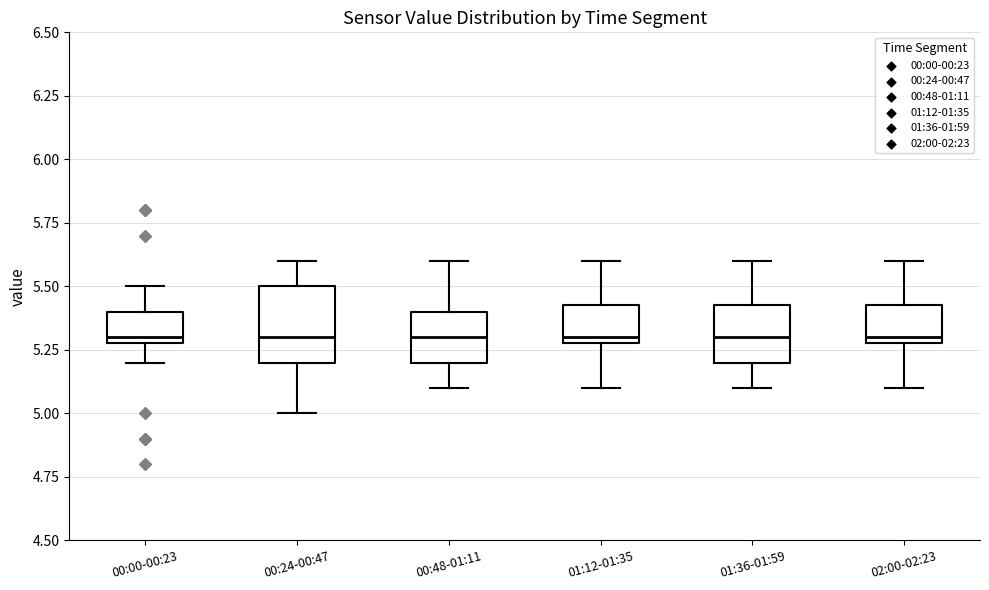

Where is the lower edge of the box for 01:12-01:35 on the y-axis? The values are not printed on the chart, so give them approximately, as read against the axis.

5.30